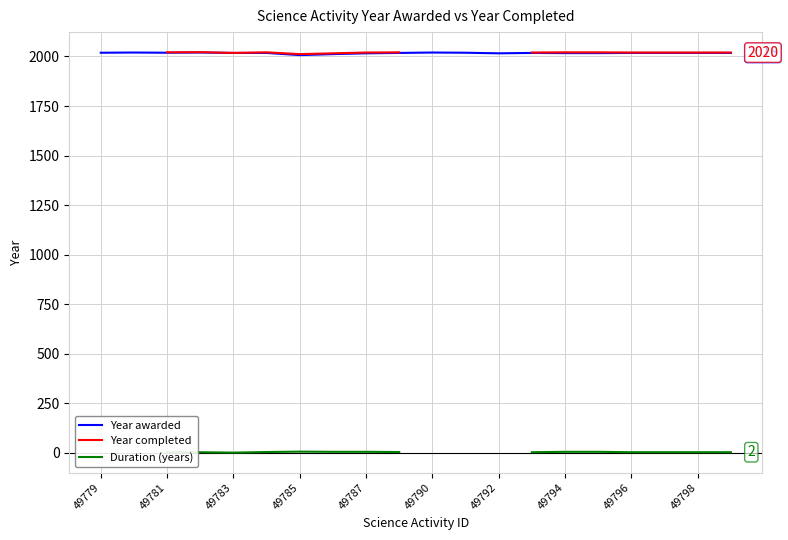

True or false: Duration (years) and Year awarded cross at least once.

False